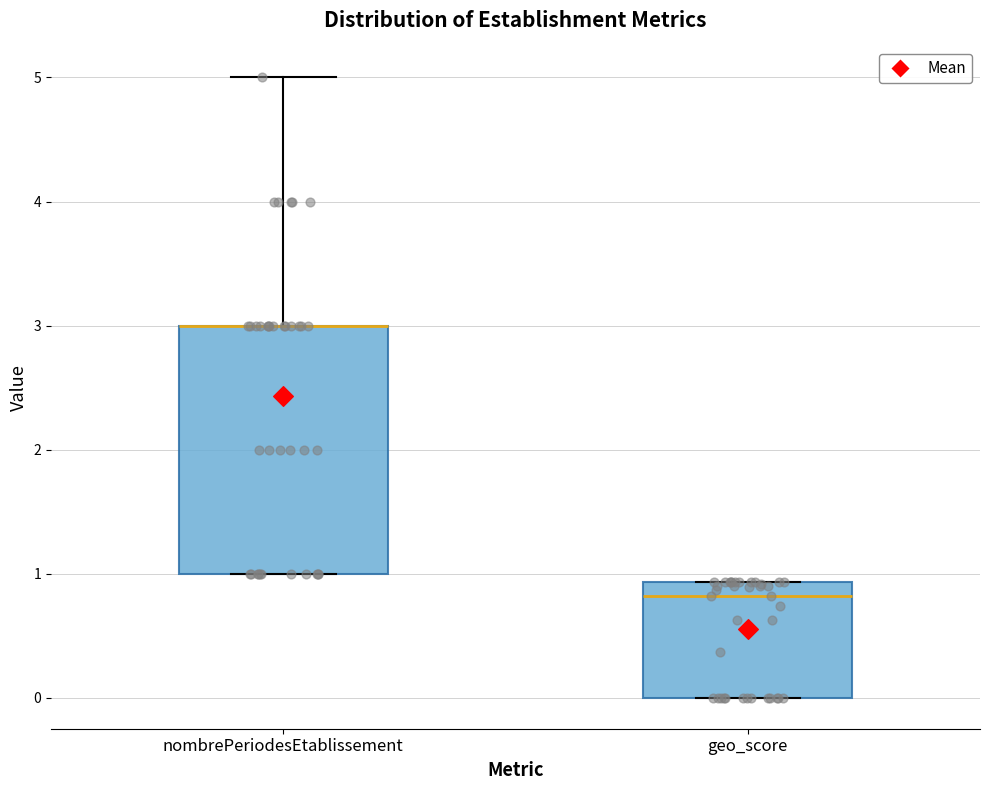

Reading left to right, read every box against the y-axis: the position of its median line, the range the box covers, and the ends of its whiskers. The values are not printed on the chart, so give them approximately, as read against the axis.

nombrePeriodesEtablissement: median 3.0 (drawn on the box's upper edge), box 1.0 to 3.0, whiskers 1.0 to 5.0
geo_score: median 0.8, box 0.0 to 0.9, whiskers 0.0 to 0.9